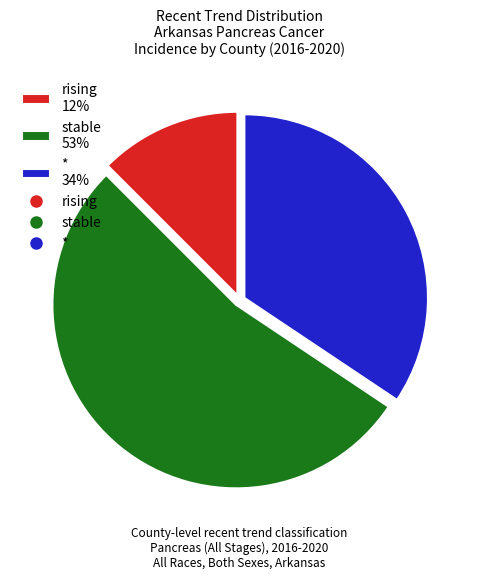

Does stable represent more than half of the total?

Yes